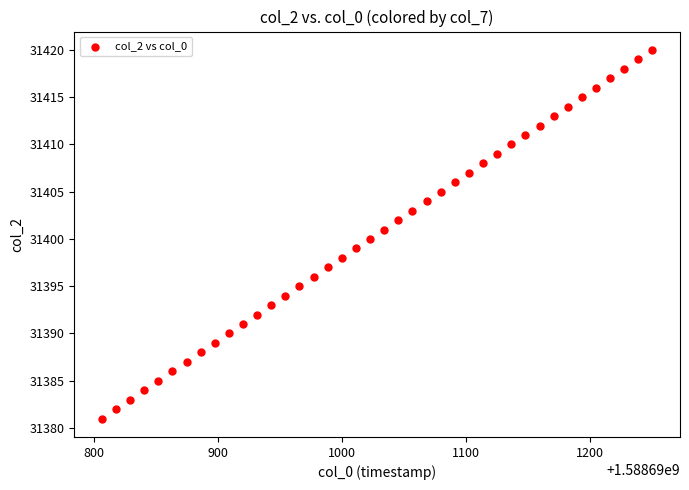

What is the range of Y values (max minus min)?

39